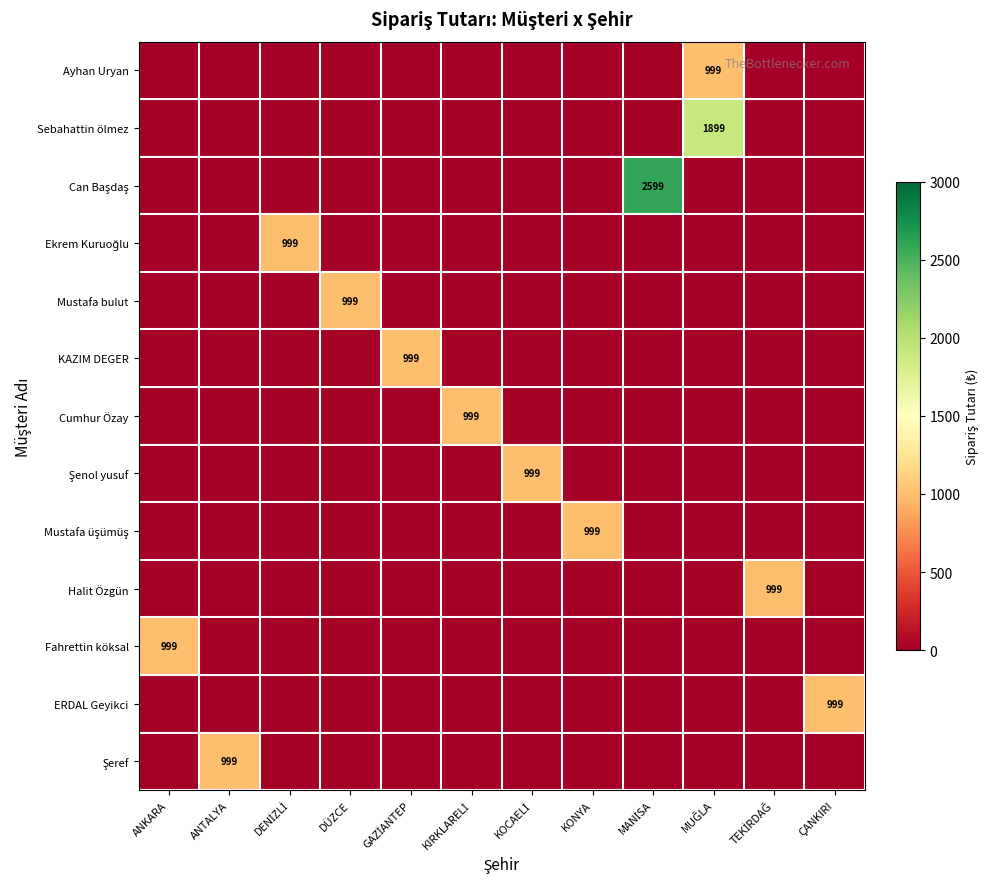

At how many categories does at least one series exceed 2411?

1